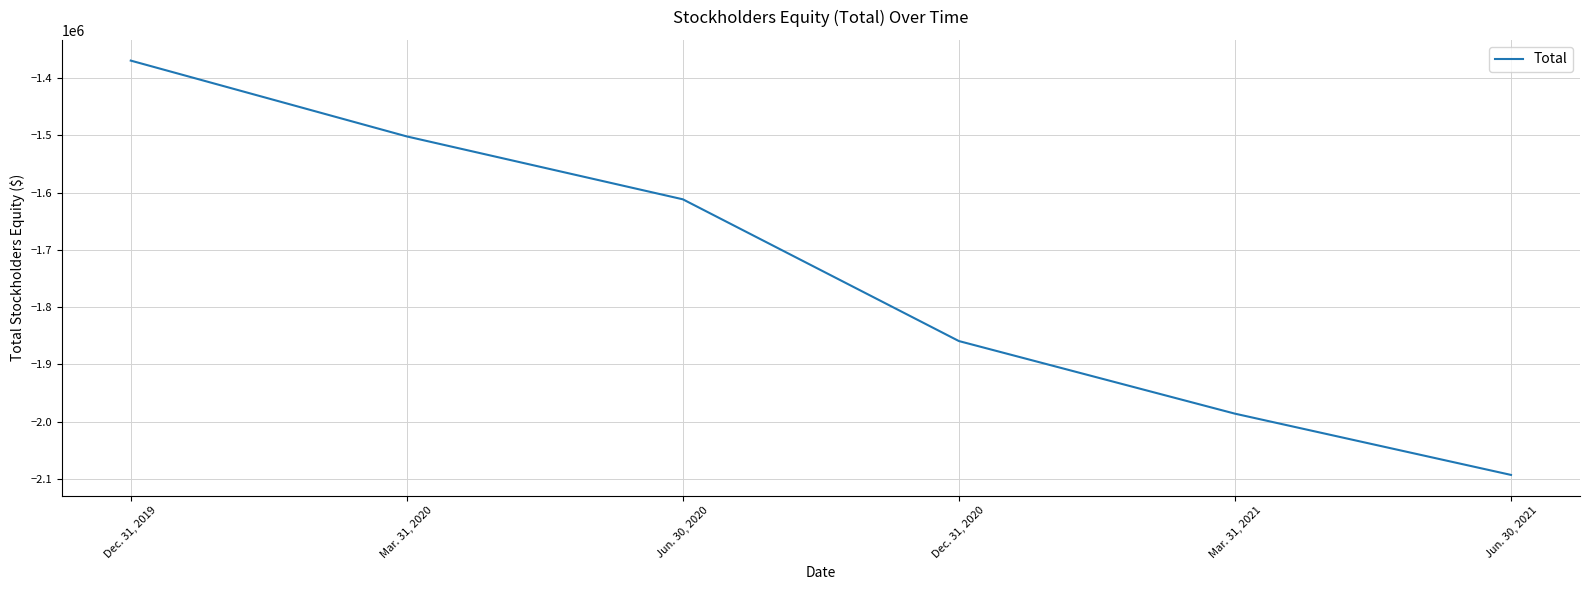

What is the minimum value shown in the chart?

-2093220